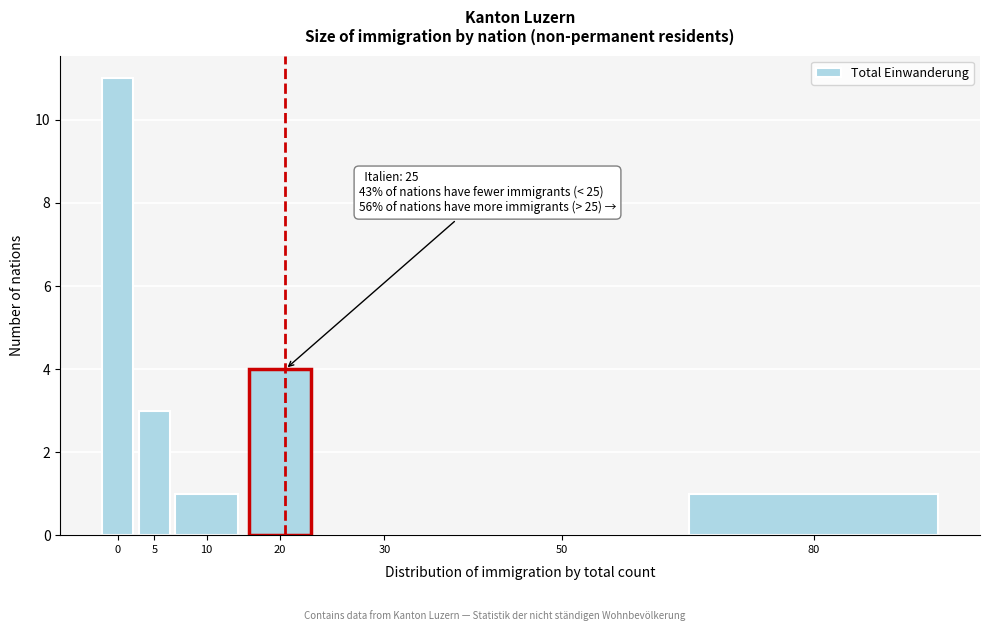

Reading left to right, extract all data points from this chart.

0=11	5=3	10=1	20=4	30=0	50=0	80=1